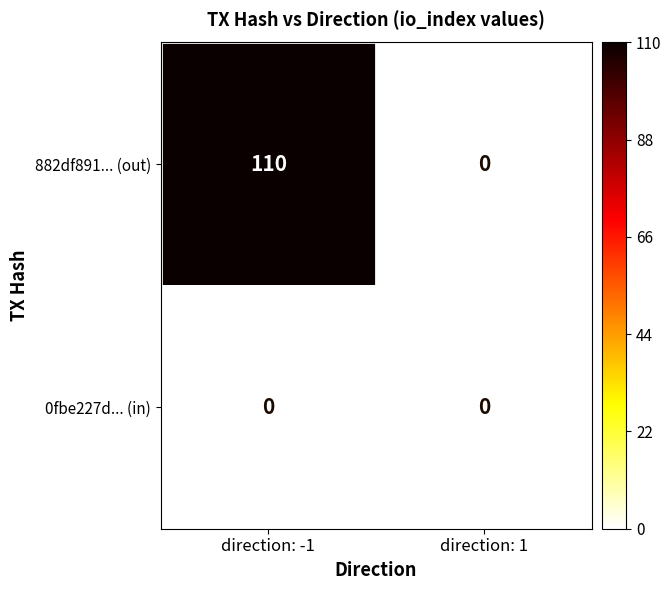

Which label corresponds to the largest value in the chart?

direction: -1